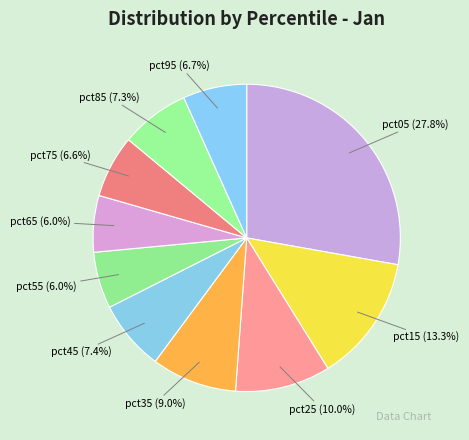

To the nearest percent, what percentage of the pie is pct35?

9%